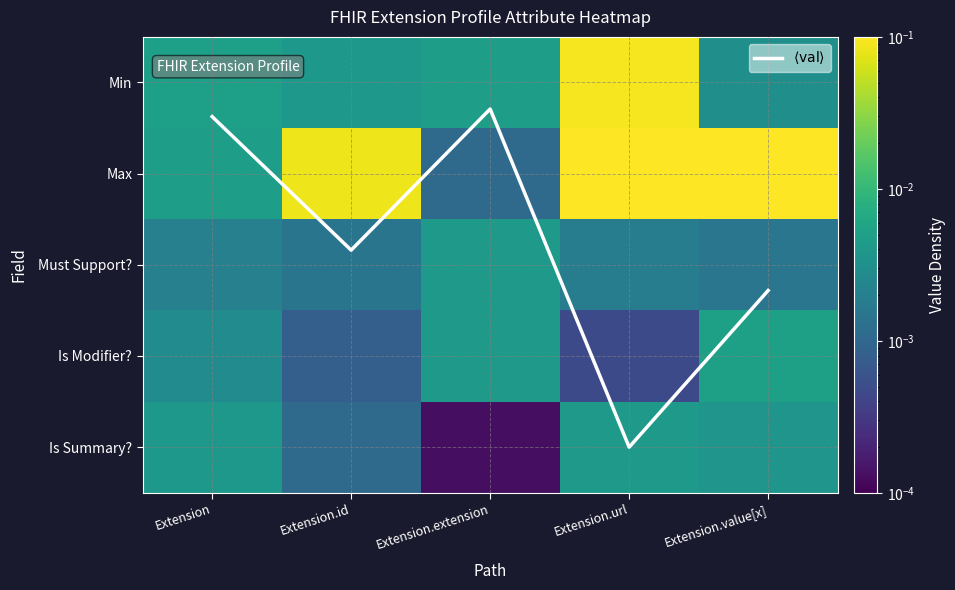

At Extension.url, list the series in order from smallest to largest.

Is Modifier?, Must Support?, Is Summary?, Min, Max, $\langle \mathrm{val} \rangle$